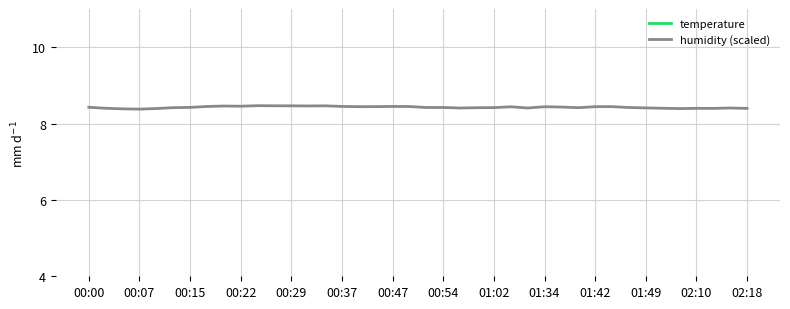

Reading left to right, what are all the values shown in this chart?

temperature: 16.7	16.8	16.8	16.7	16.7	16.6	16.6	16.6	16.6	16.6	16.6	16.6	16.6	16.6	16.6	16.7	16.7	16.7	16.7	16.7	16.8	16.8	16.8	16.8	16.8	16.7	16.8	16.8	16.8	16.8	16.8	16.8	16.9	16.9	16.9	16.9	16.9	16.9	16.9	16.9
humidity (scaled): 8.4	8.4	8.4	8.4	8.4	8.4	8.4	8.4	8.5	8.5	8.5	8.5	8.5	8.5	8.5	8.4	8.4	8.4	8.4	8.4	8.4	8.4	8.4	8.4	8.4	8.4	8.4	8.4	8.4	8.4	8.4	8.4	8.4	8.4	8.4	8.4	8.4	8.4	8.4	8.4